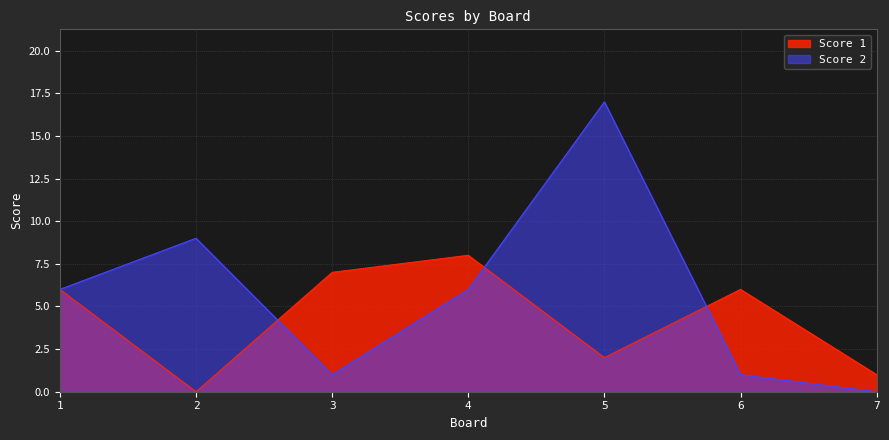

Rank the categories by Score 2 value from lowest to highest.

7, 3, 6, 1, 4, 2, 5